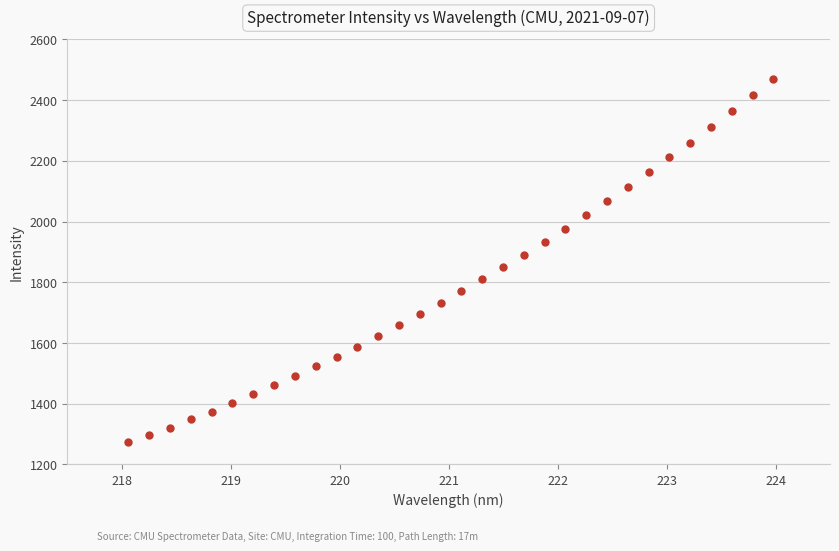

What is the range of Y values (max minus min)?

1197.1